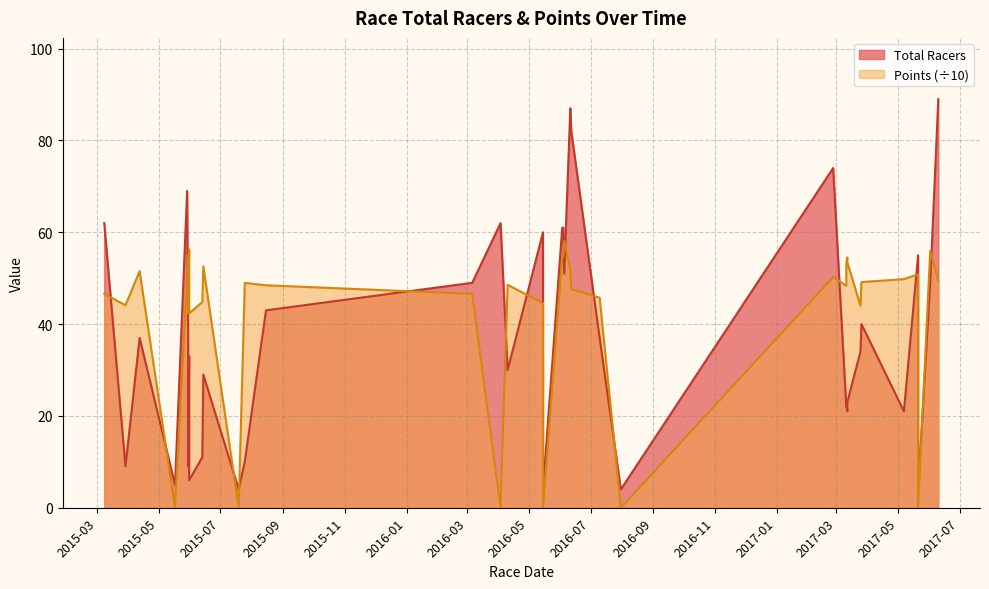

Where is Points nearest to the value 29?

2015-05-30